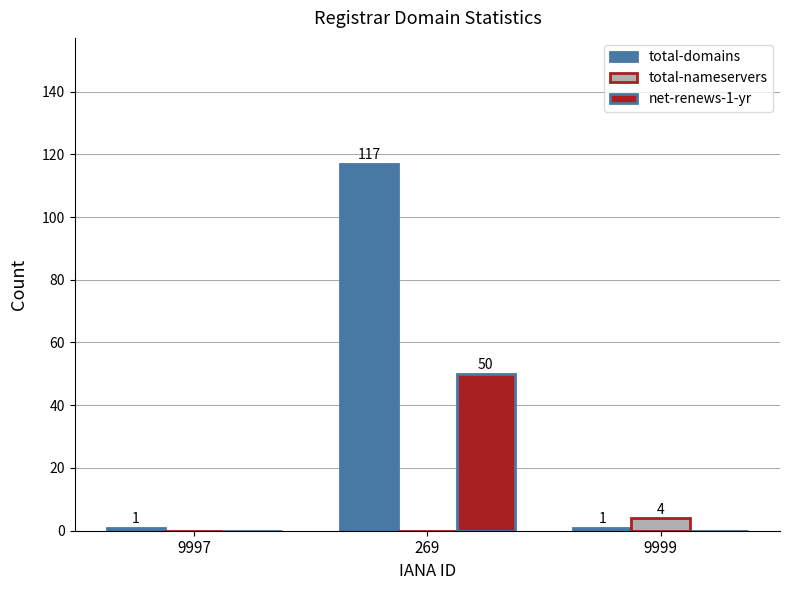

Reading right to left, what are all the values shown in this chart?

total-domains: 9999=1	269=117	9997=1
total-nameservers: 9999=4	269=0	9997=0
net-renews-1-yr: 9999=0	269=50	9997=0